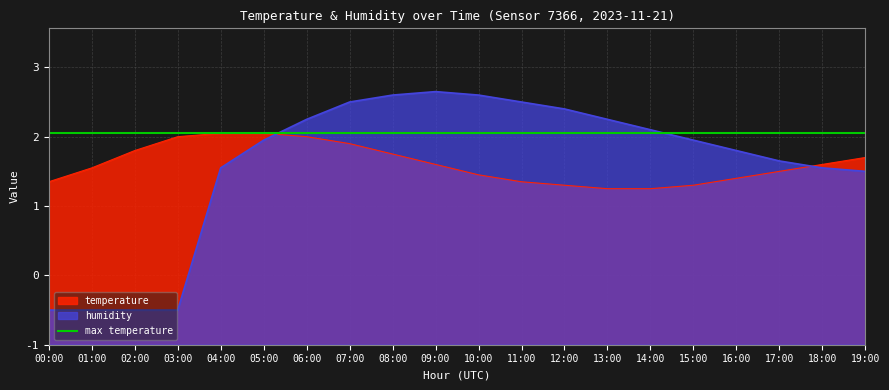

List the series in order of their peak value, highest first.

humidity, temperature